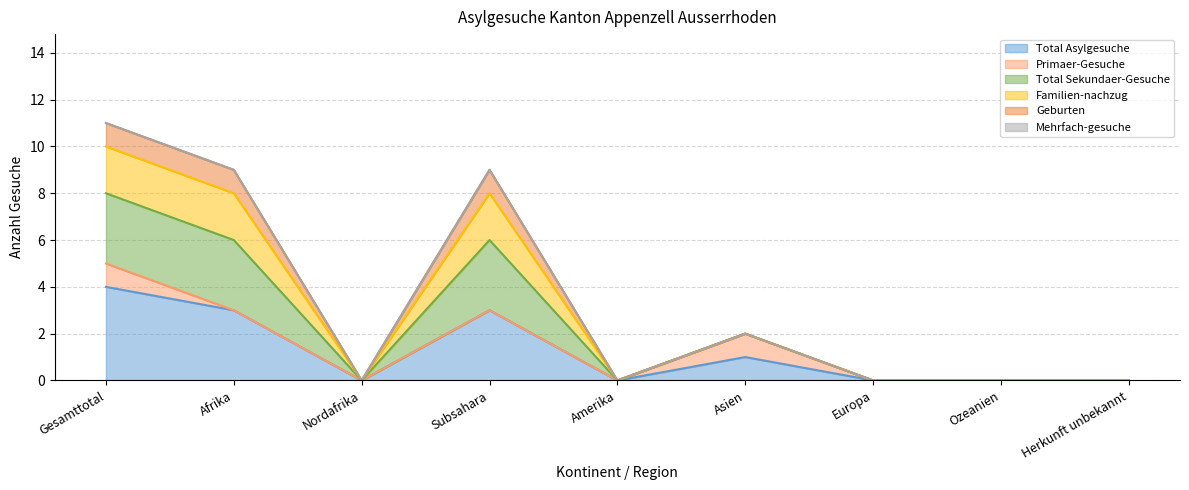

What is the highest value of the Total Asylgesuche series?

4